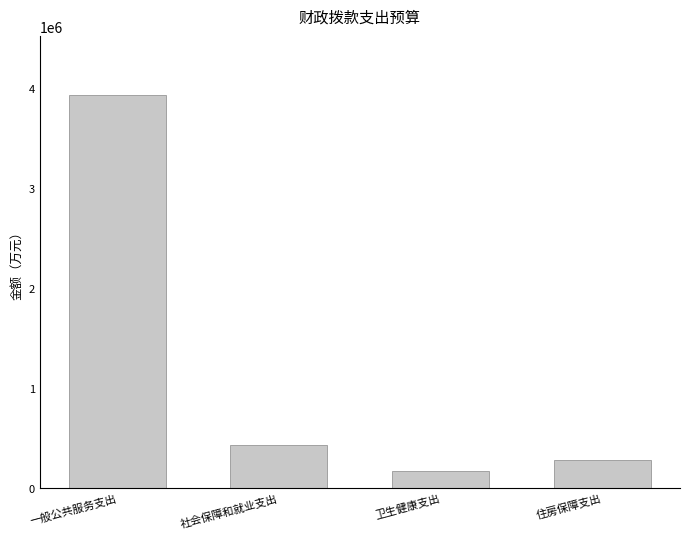

How many data points are less than 428938?

2